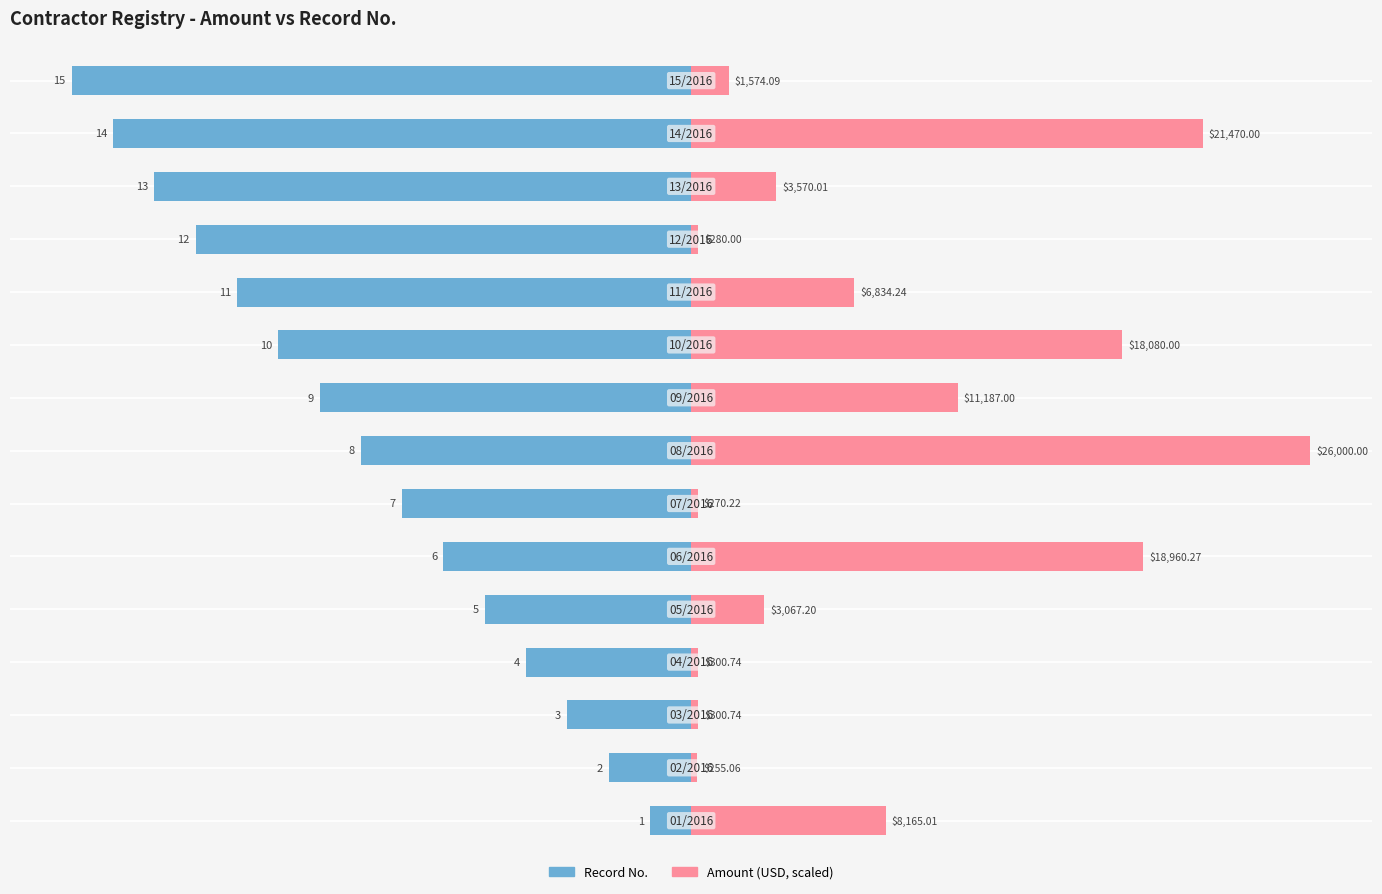

What are all the series names shown in the legend?

Record No., Amount (USD, scaled)